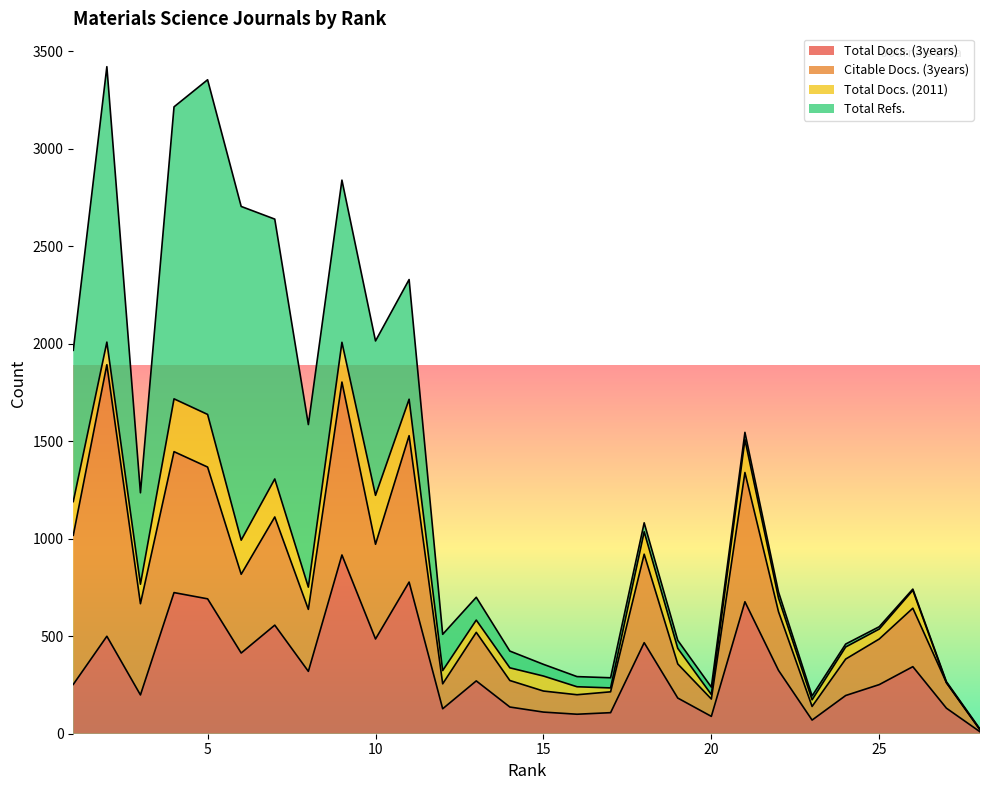

What is the difference between the maximum and minimum values in the Total Docs. (2011) series?

271